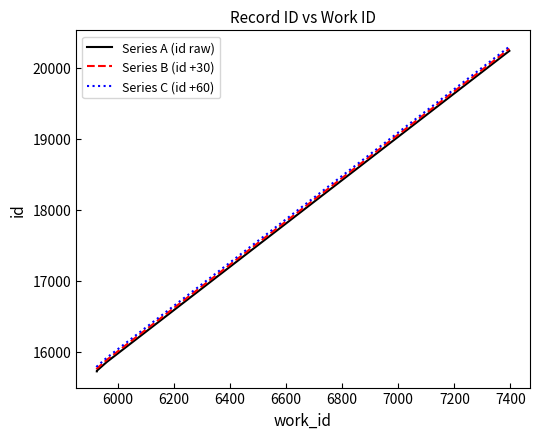

Which series has the widest spread of values?

Series A (id raw)